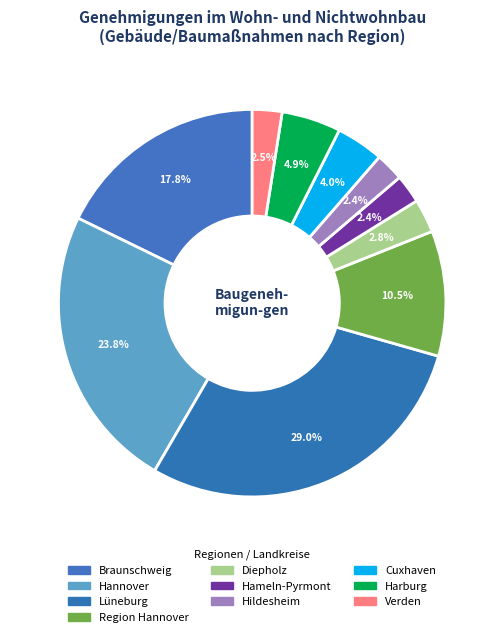

Does Harburg represent more than half of the total?

No